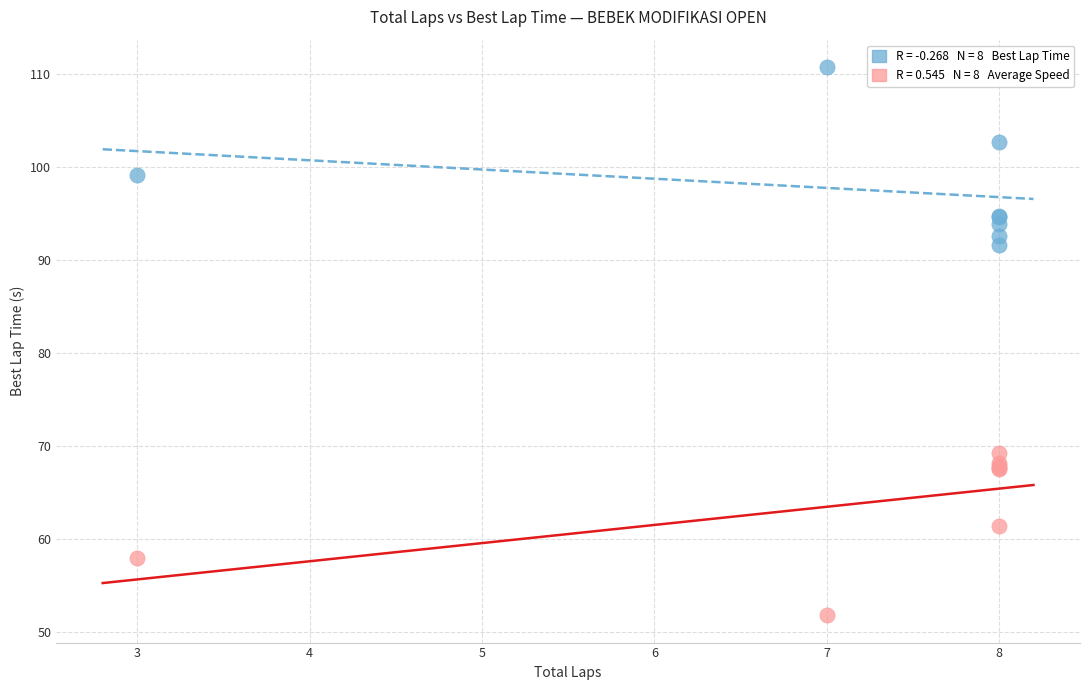

Across all series, what Y value is closest to 81?

91.6